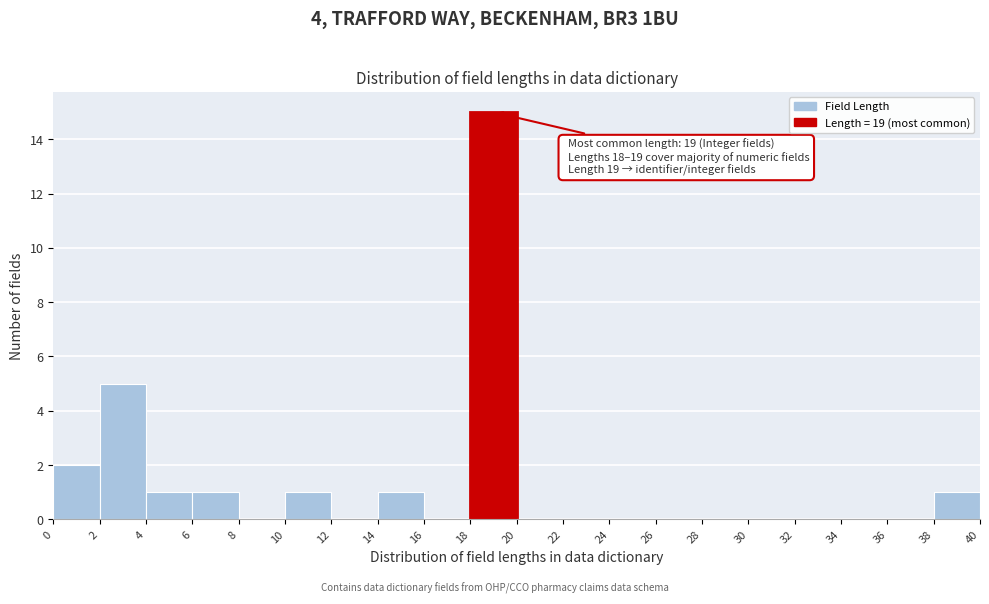

Which range on the x-axis has the tallest bar?

18 to 20